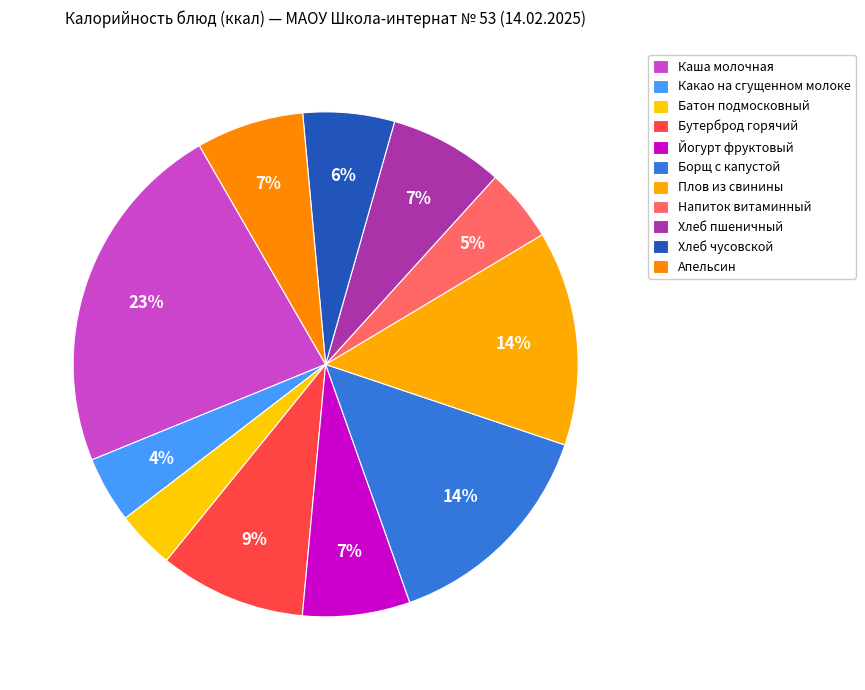

What is the largest slice in the pie chart?

Каша молочная